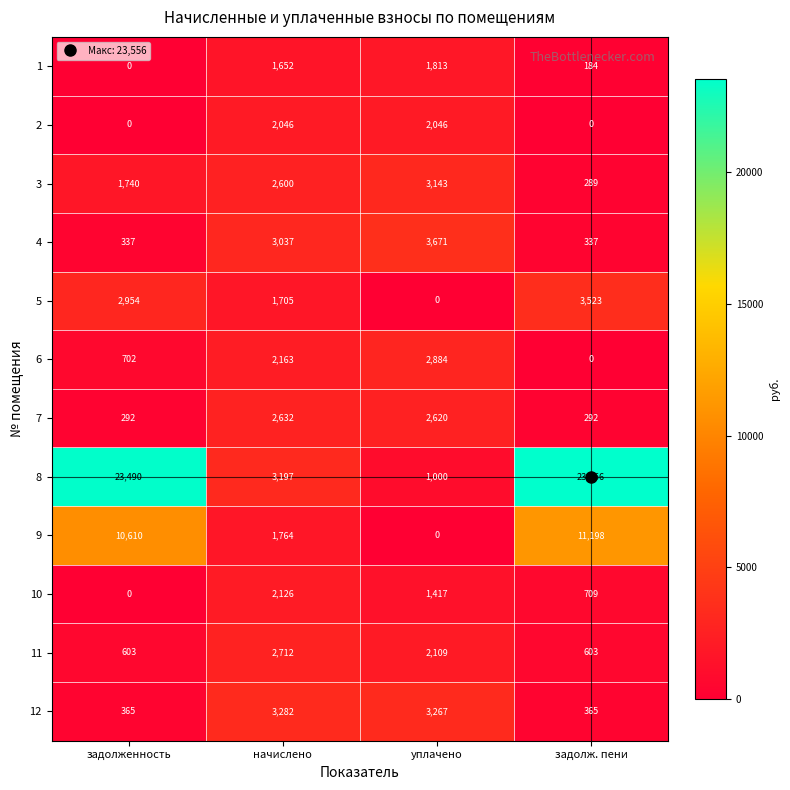

What is the average value of the 5 series?

2046